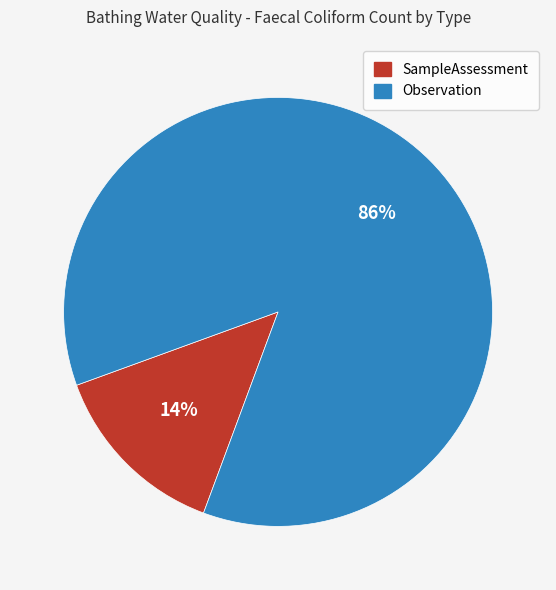

To the nearest percent, what is the difference between the Observation and SampleAssessment slice percentages?

72%